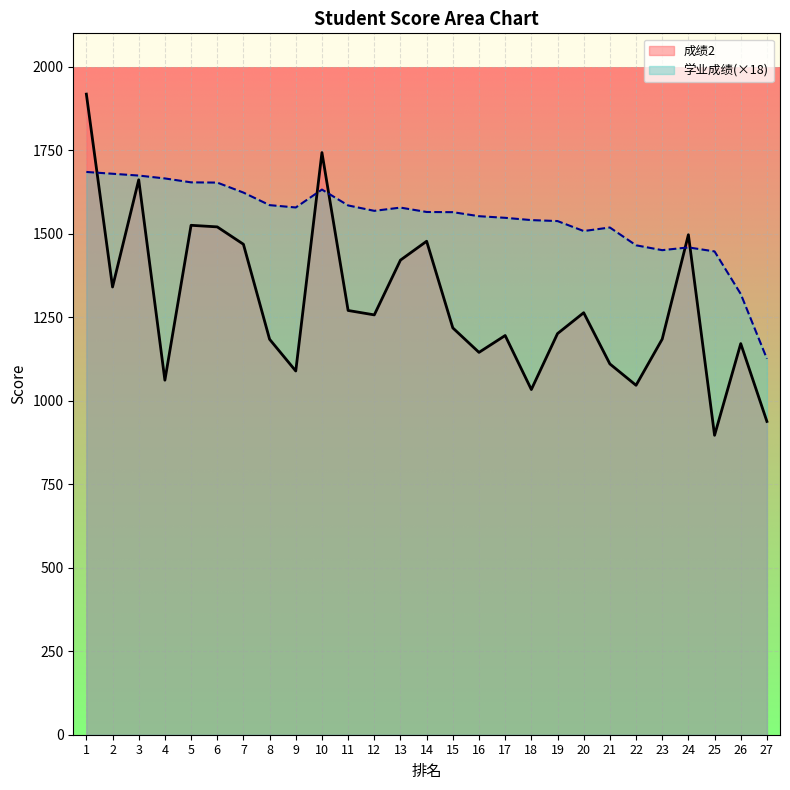

Between which two adjacent categories do 学业成绩 and 成绩2 first intersect?

1 and 2